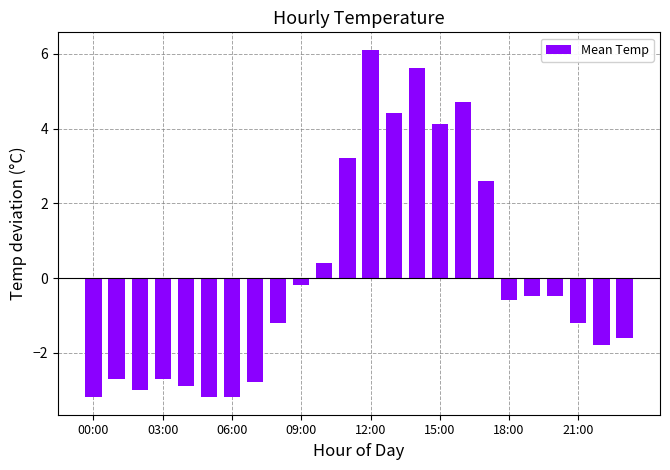

What is the smallest value displayed?

-3.2